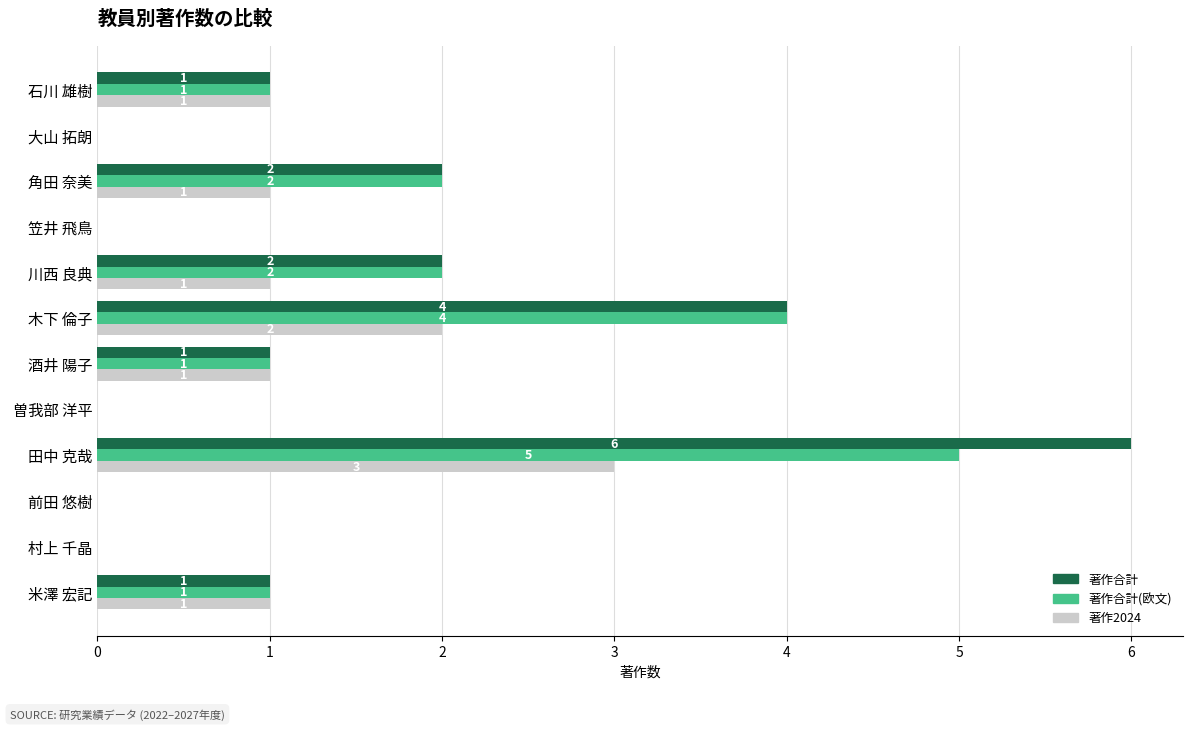

Is it true that 著作2024 equals 1 at 木下 倫子?

False